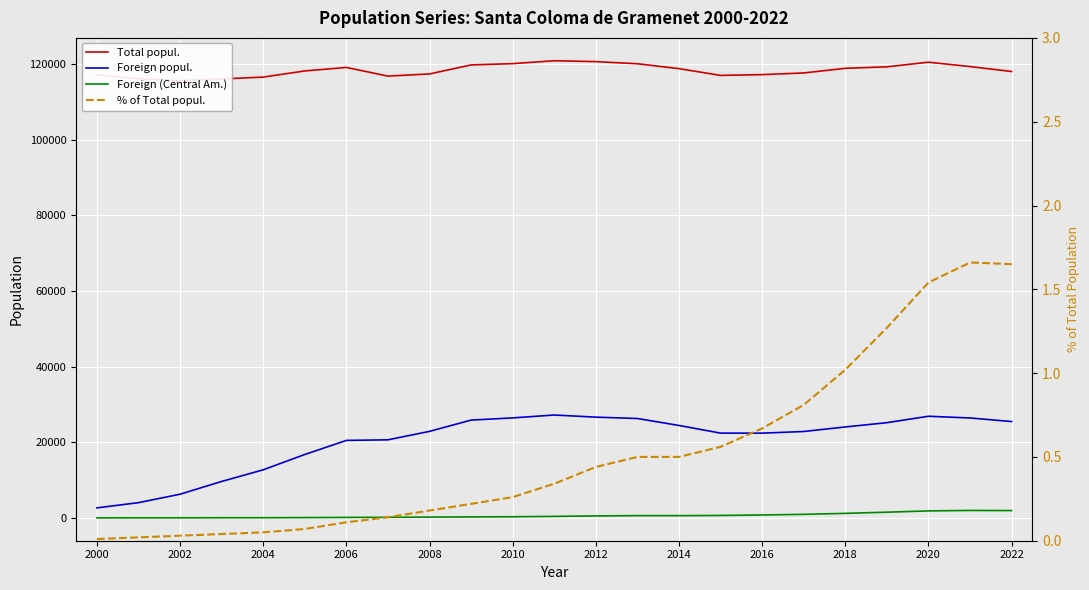

What are all the series names shown in the legend?

Total popul., Foreign popul., Foreign (Central Am.), % of Total popul.